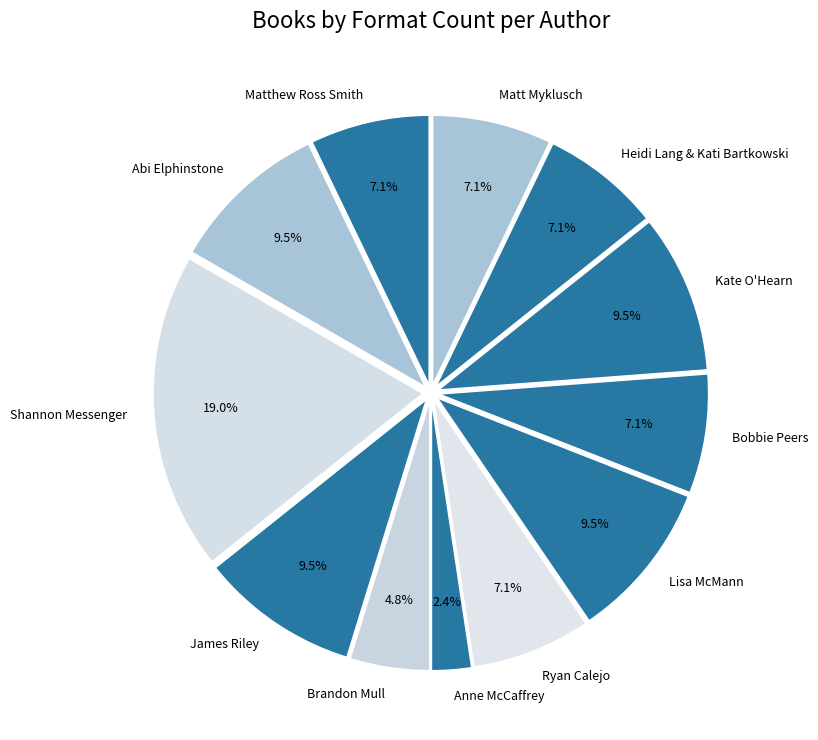

To the nearest percent, what portion does Shannon Messenger represent?

19%